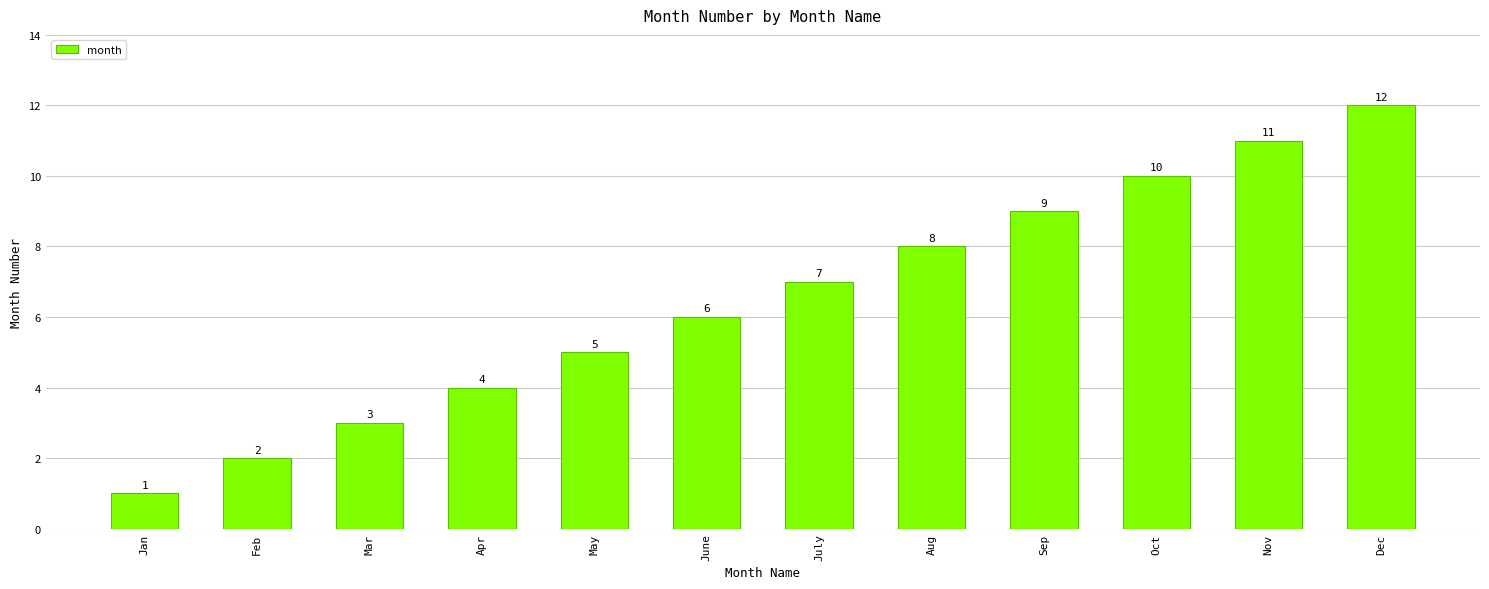

True or false: the data shows 4 at Apr.

True